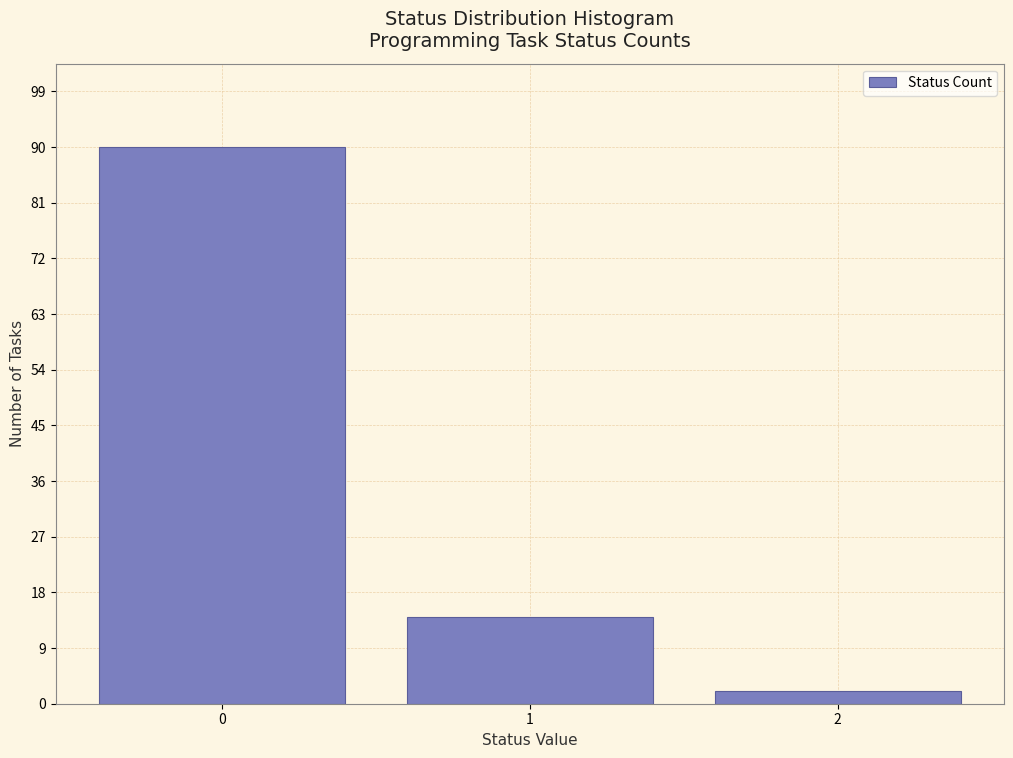

Reading right to left, extract all data points from this chart.

2=2	1=14	0=90